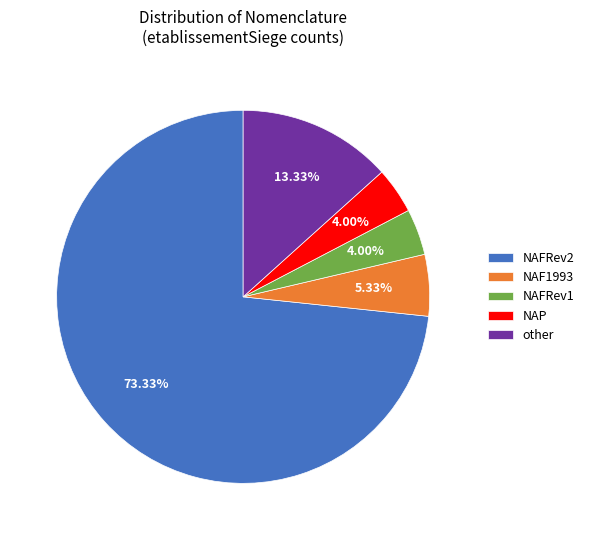

Approximately how many times larger is the value at NAF1993 compared to NAP?

1.3